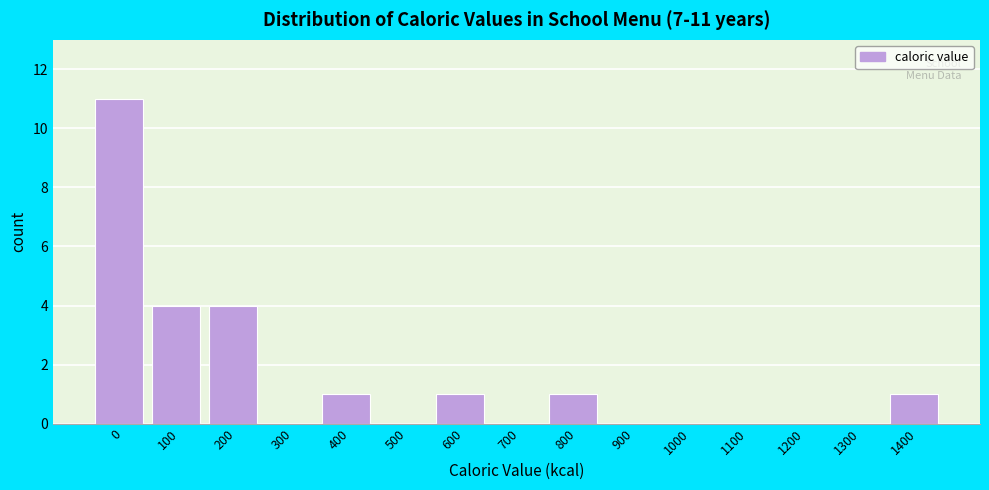

Reading left to right, list all the values displayed in this chart.

0=11	100=4	200=4	300=0	400=1	500=0	600=1	700=0	800=1	900=0	1000=0	1100=0	1200=0	1300=0	1400=1